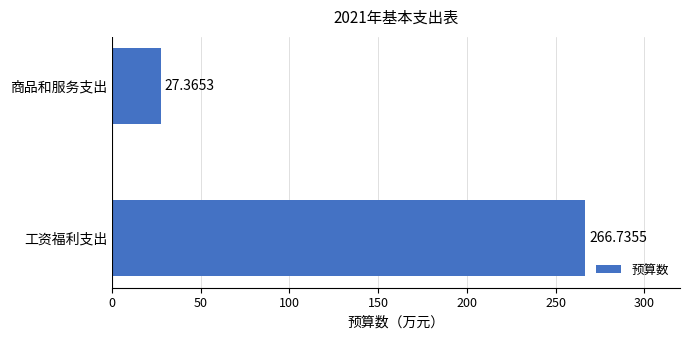

Does the chart contain stacked bars?

No